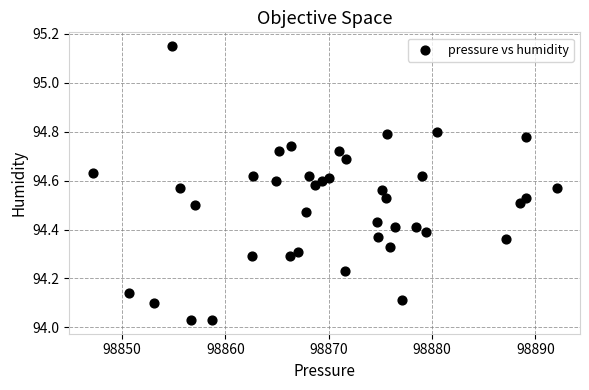

What is the range of X values (max minus min)?

44.9